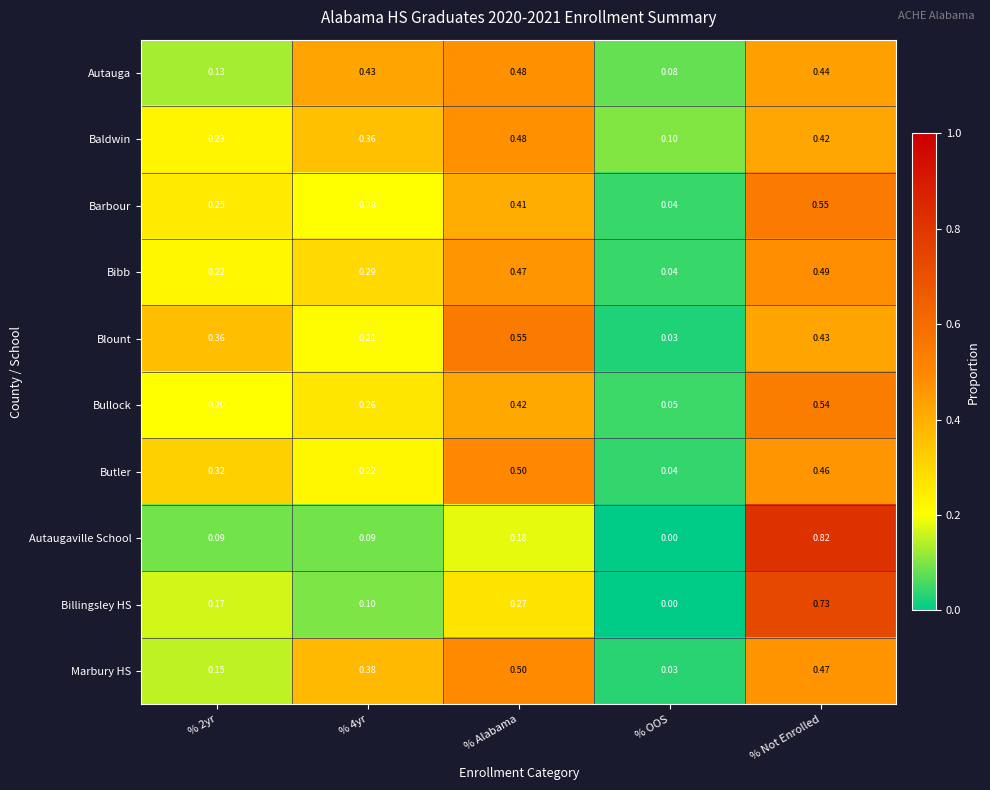

Is the value of Blount at % Alabama greater than the value of Autauga at % 2yr?

Yes